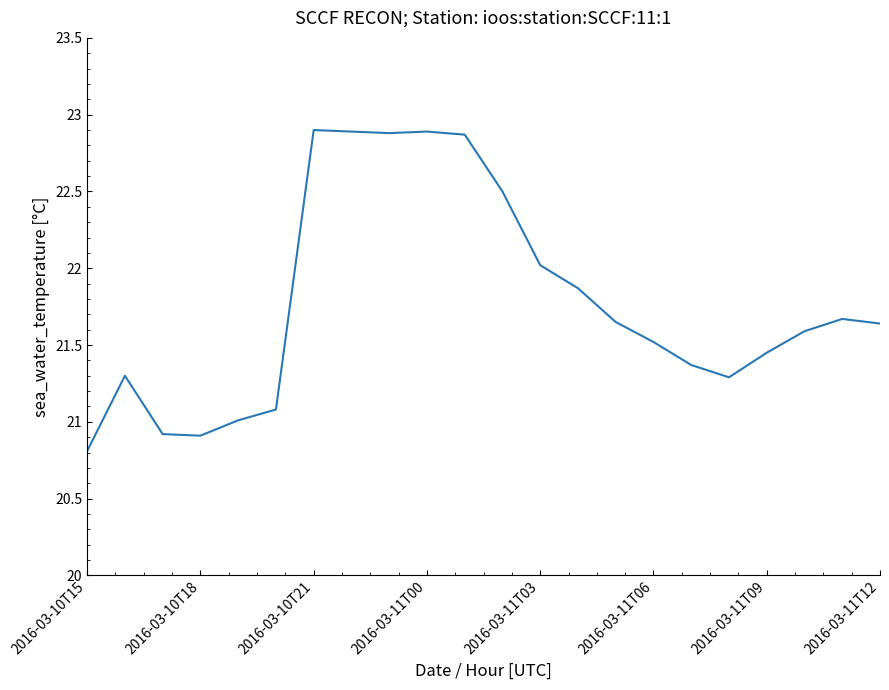

What is the minimum value shown in the chart?

20.8